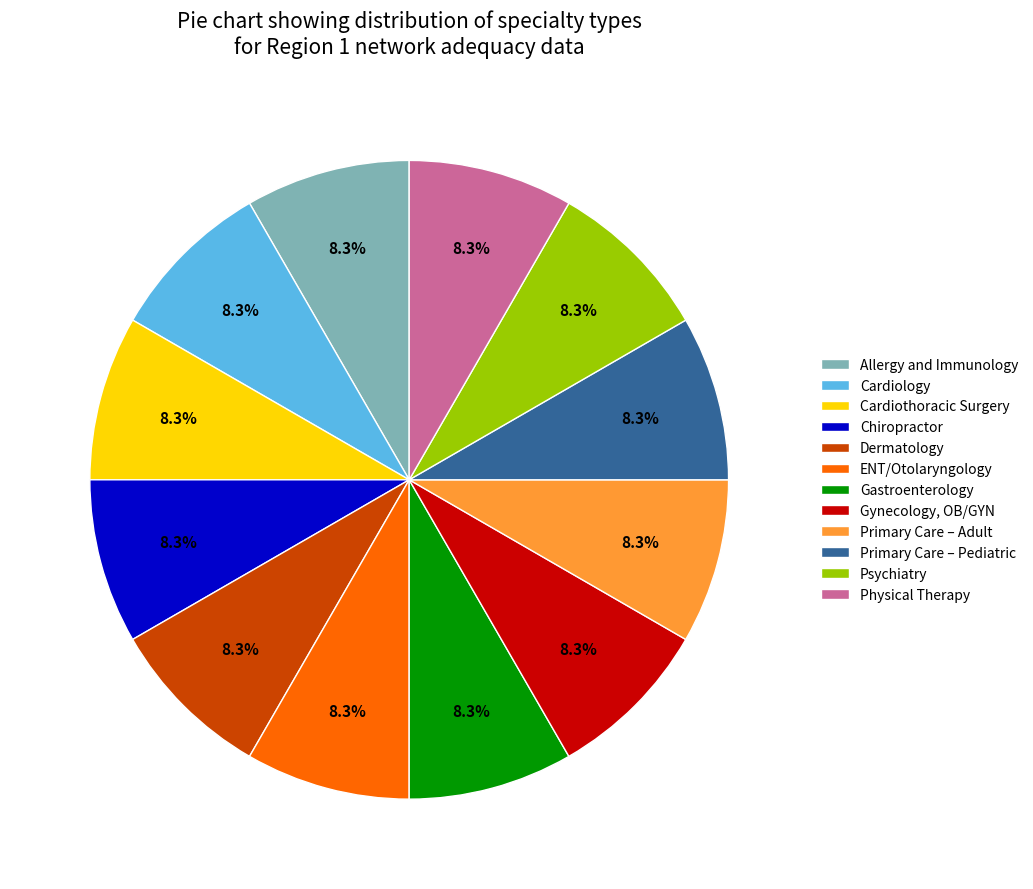

How much of the chart is everything except Allergy and Immunology?

91.7%